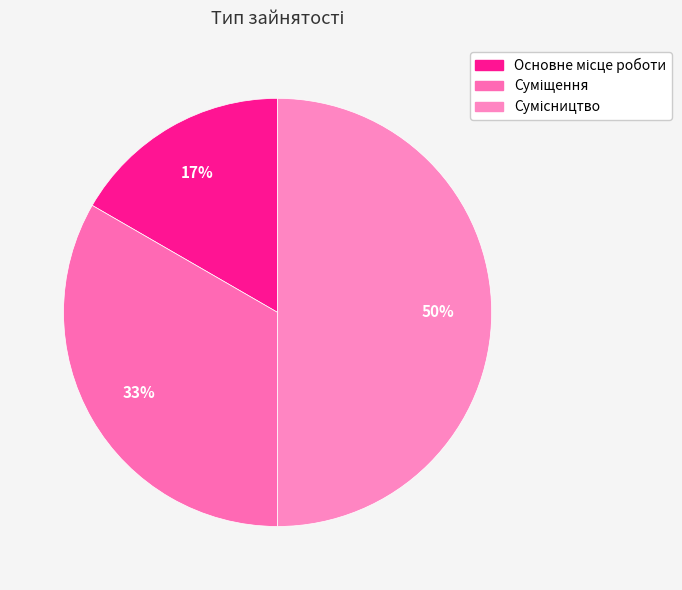

What is the largest slice in the pie chart?

Сумісництво